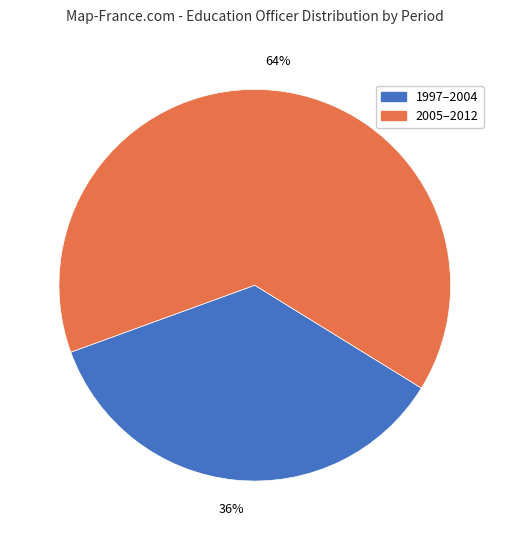

Which has a higher value, 2005–2012 or 1997–2004?

2005–2012